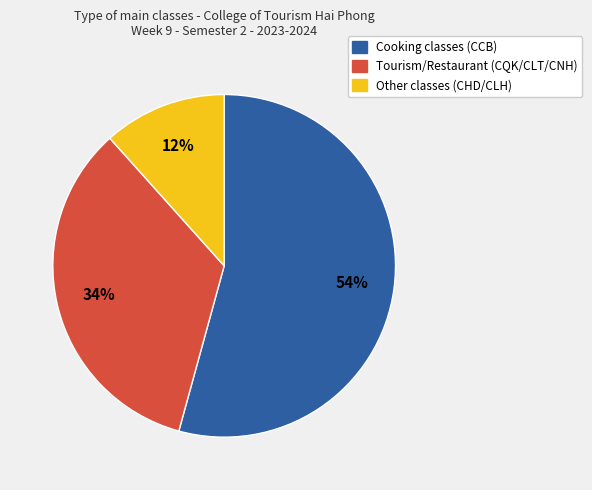

Is there any slice that represents more than half of the pie?

Yes